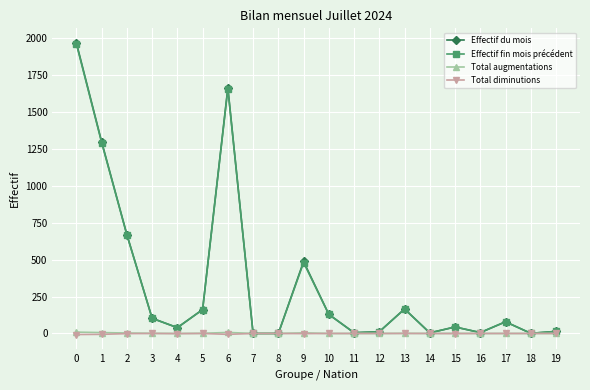

Which series has the widest spread of values?

Effectif du mois